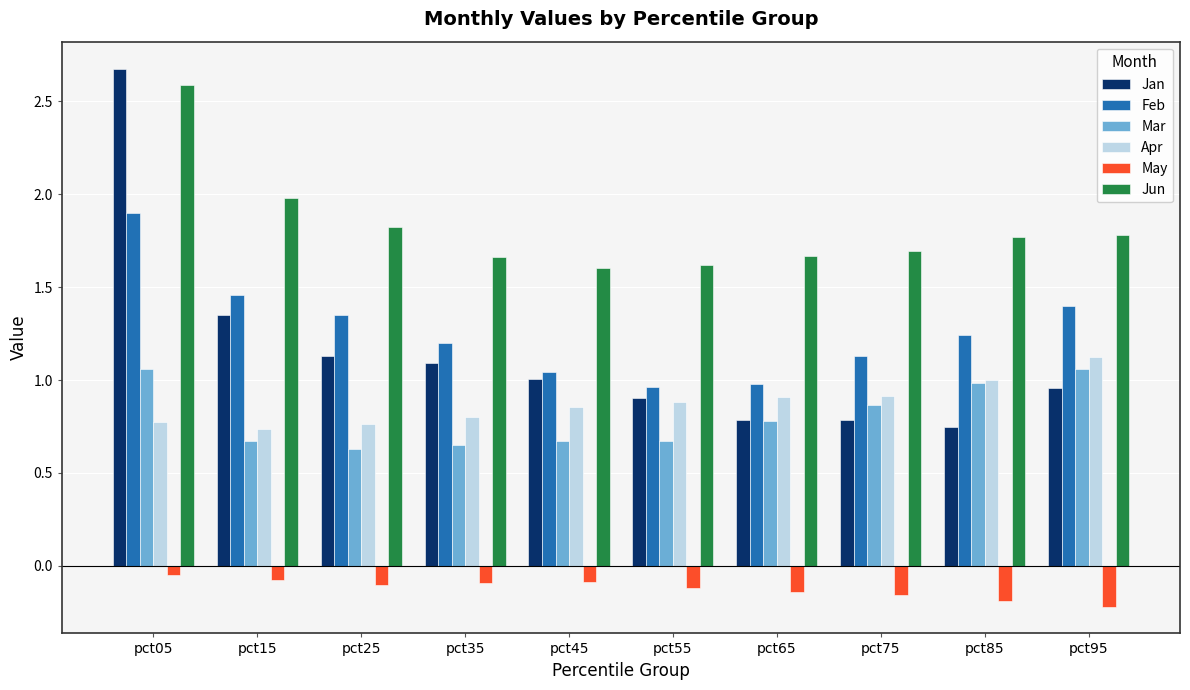

What is the difference between the second highest and minimum values in the Jan series?

0.6